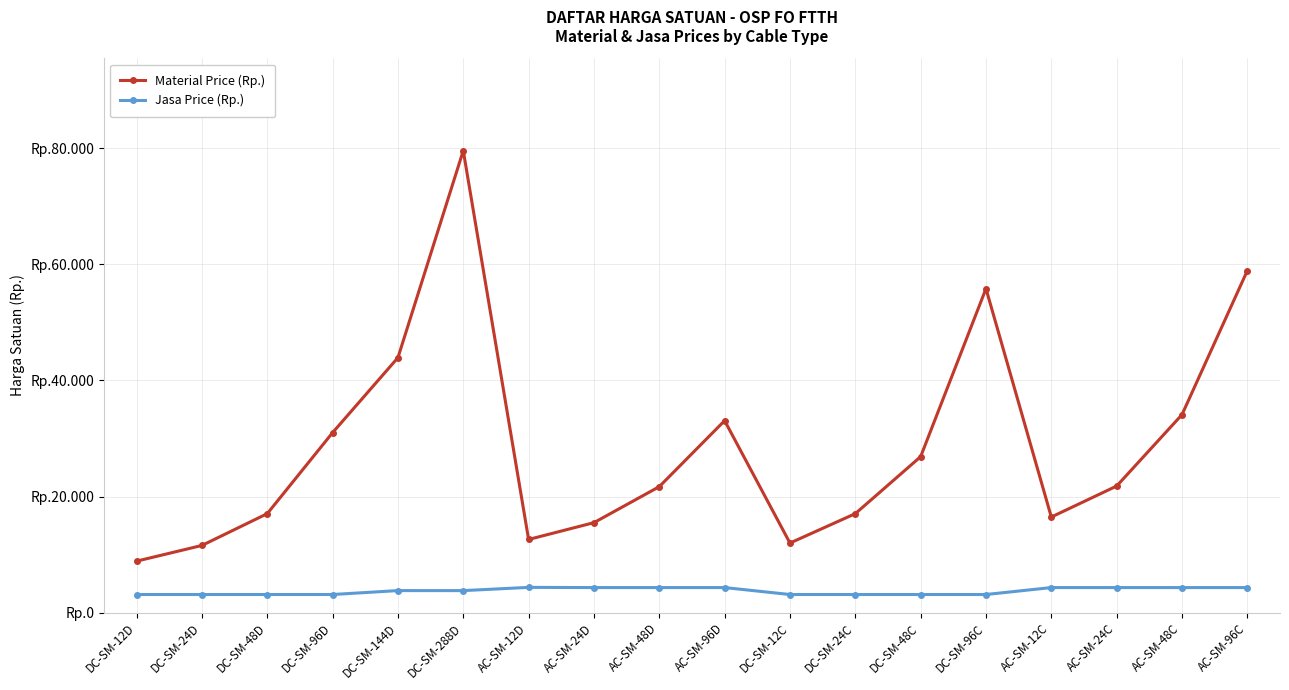

Which category has the highest value across all series?

DC-SM-288D